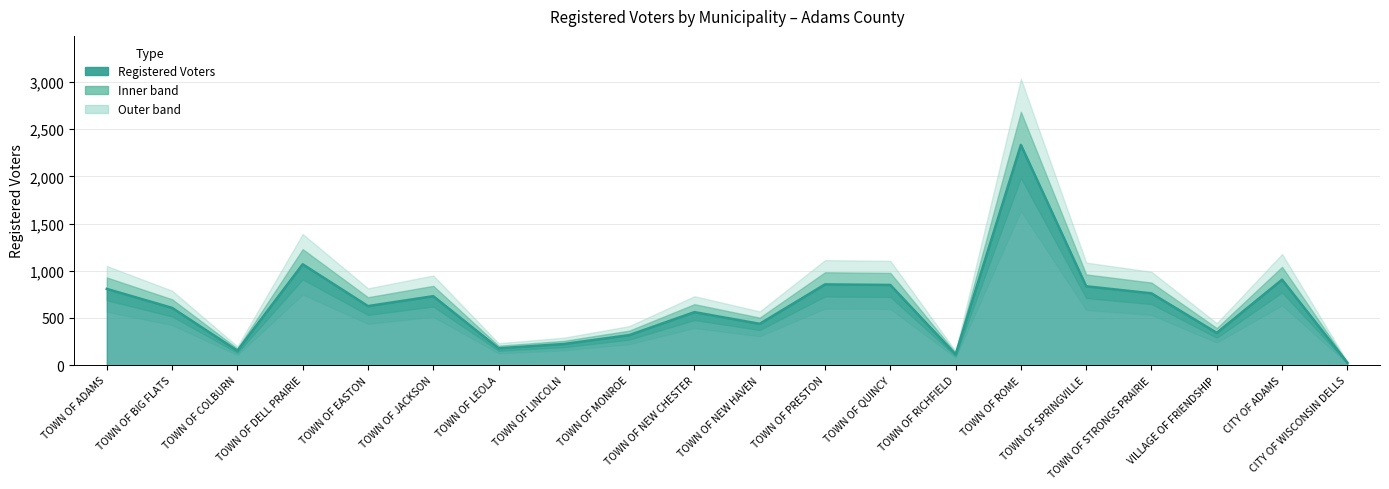

True or false: the data shows 123 at TOWN OF LINCOLN.

False